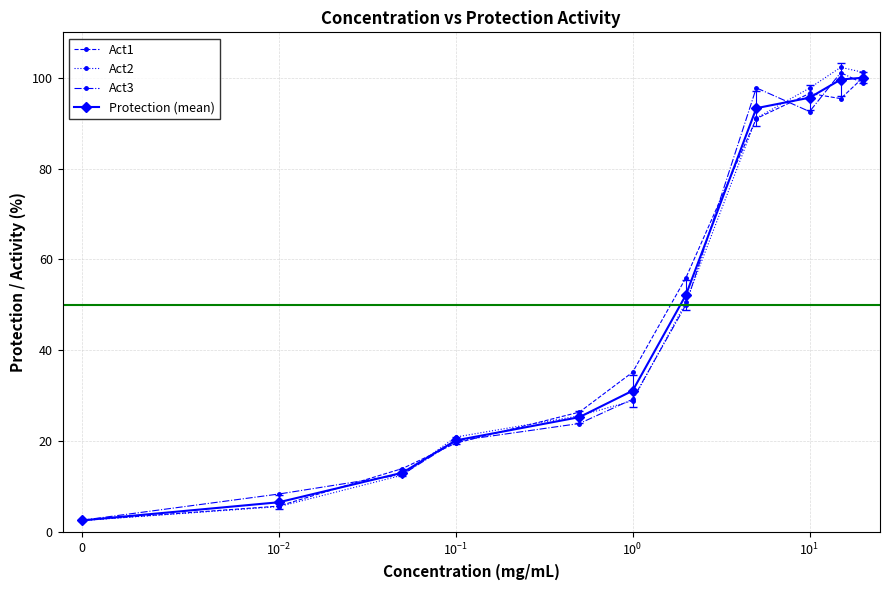

What is the minimum value shown in the chart?

2.5